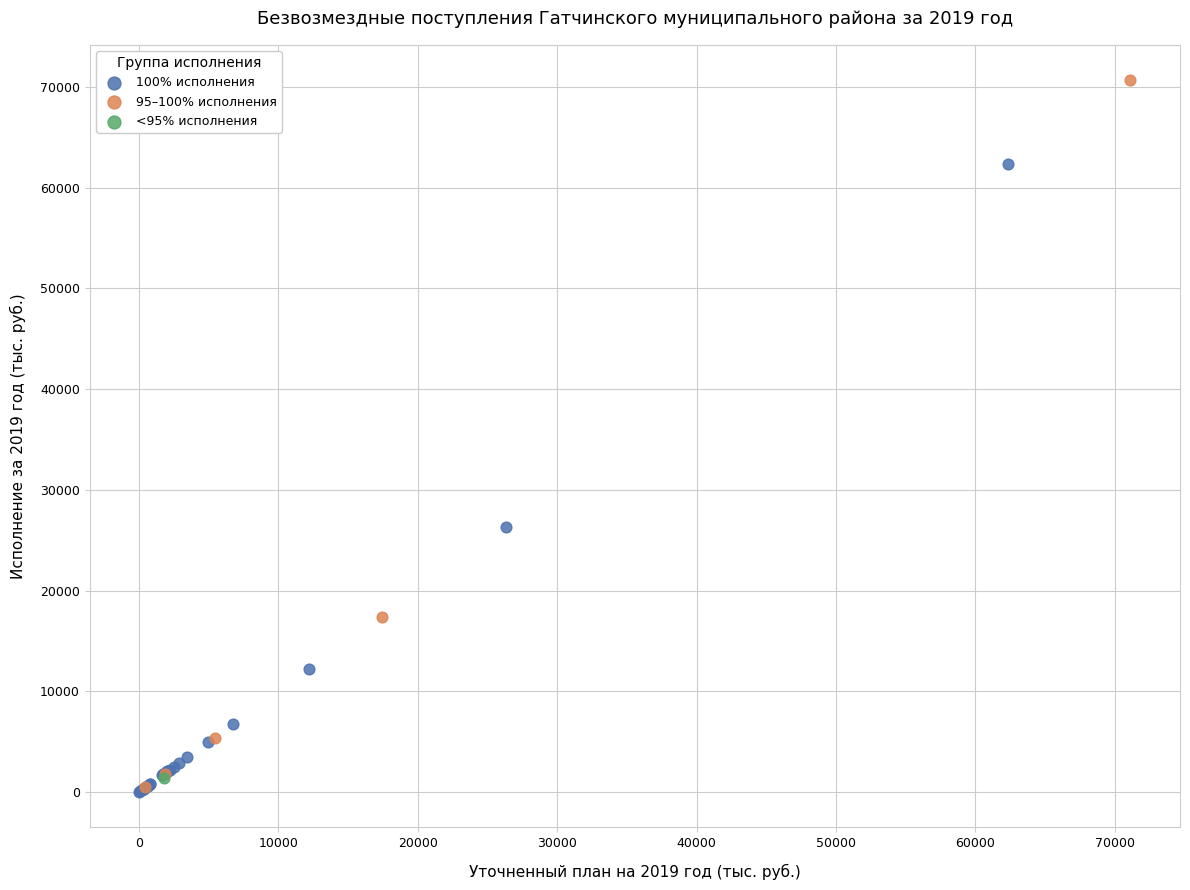

What are all the series names shown in the legend?

100% исполнения, 95–100% исполнения, <95% исполнения